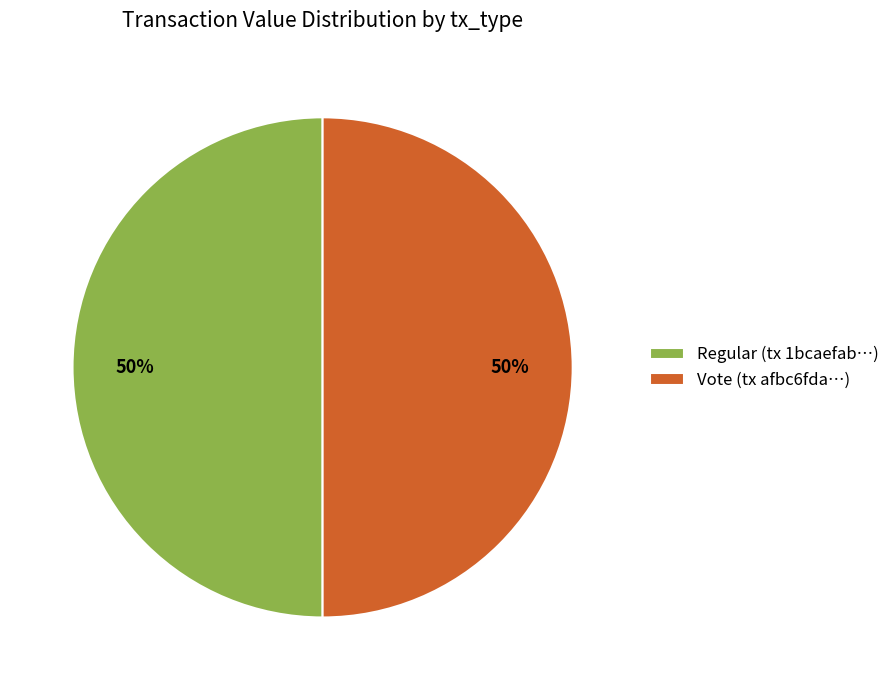

To the nearest percent, what portion does Regular (tx 1bcaefab…) represent?

50%